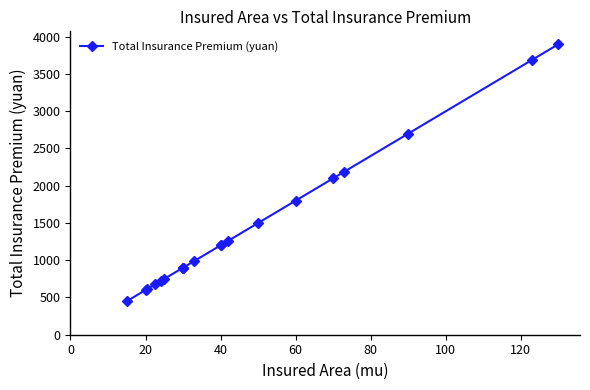

What is the smallest value displayed?

450